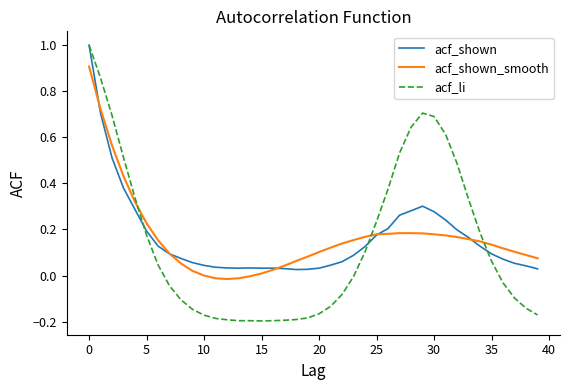

What is the highest value of the acf_li series?

1.0